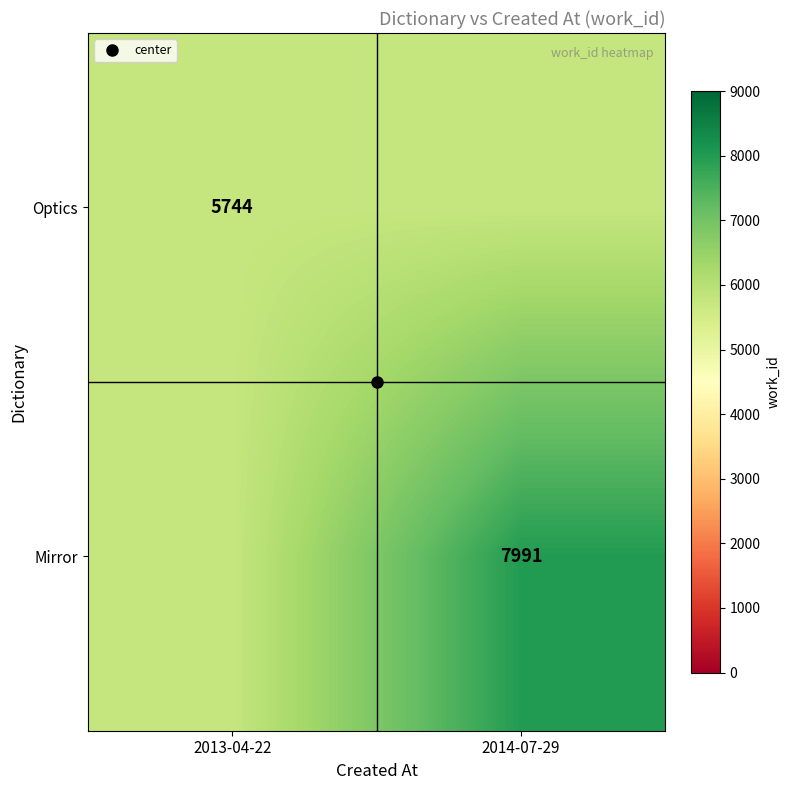

What is the sum of all Mirror values?

13735